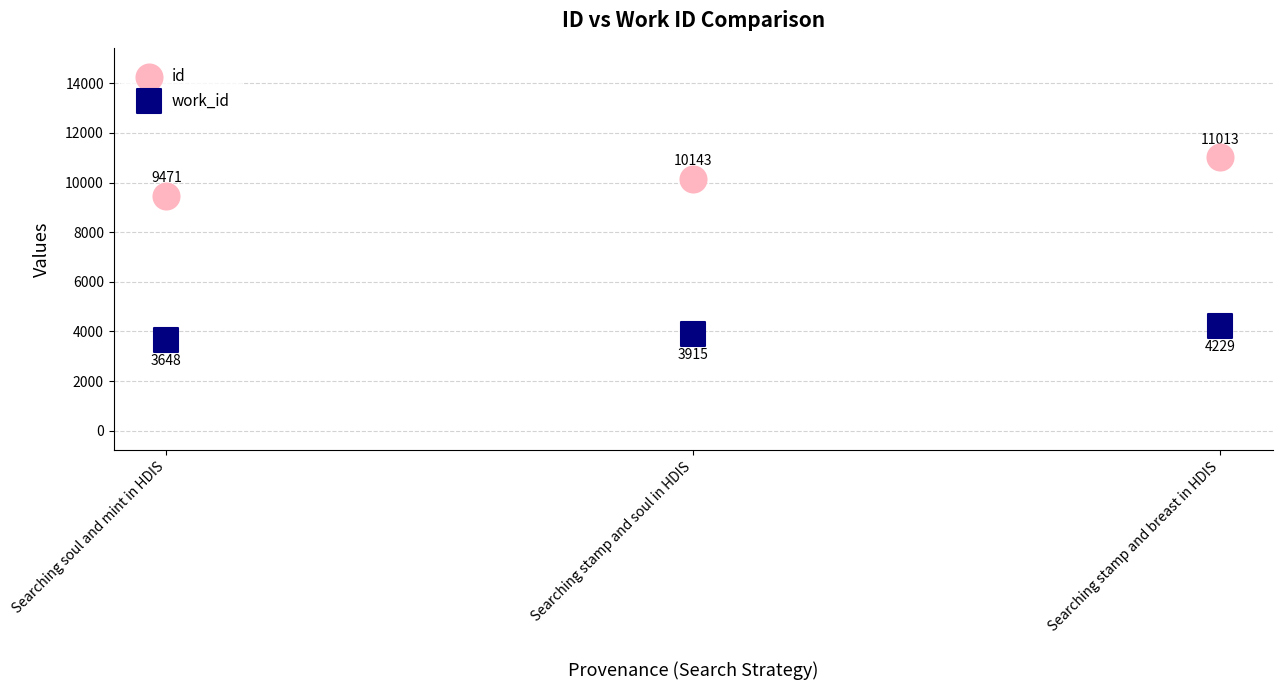

Which series reaches the minimum Y coordinate?

work_id